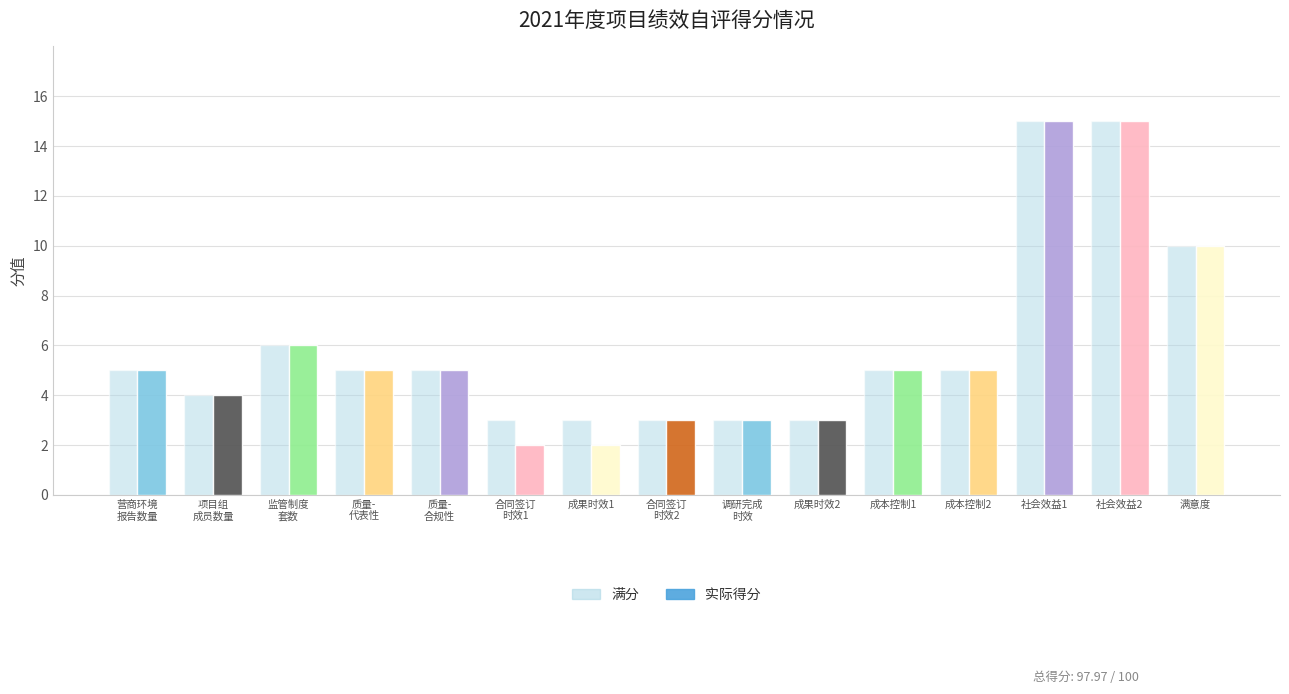

What position from the left is 合同签订
时效1?

6